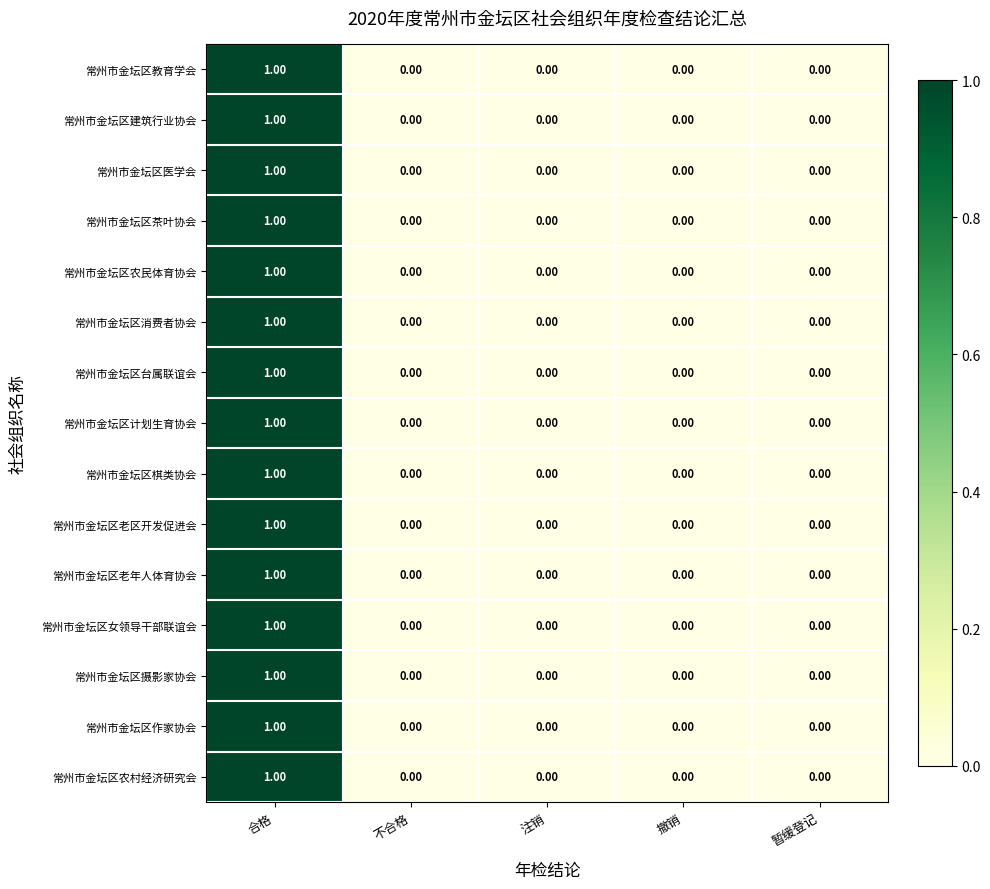

At which category is the sum across all series the highest?

合格